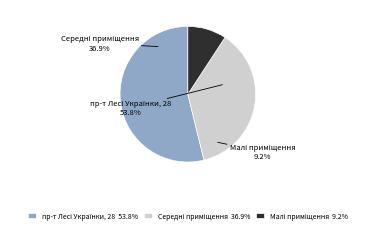

Is пр-т Лесі Українки, 28 (478.3) the majority of the pie?

Yes